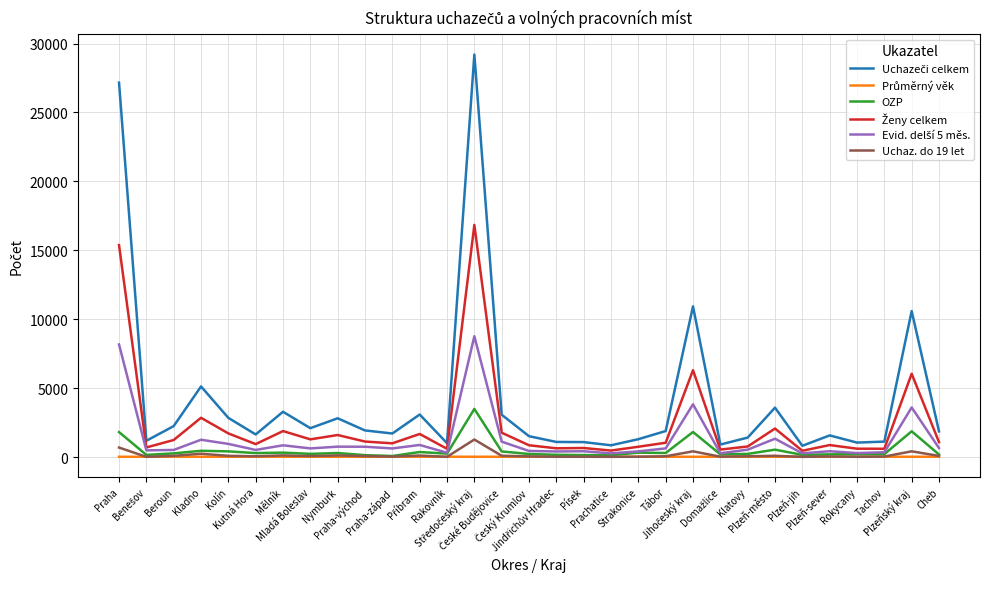

True or false: Průměrný věk and Uchazeči celkem intersect in this chart.

False